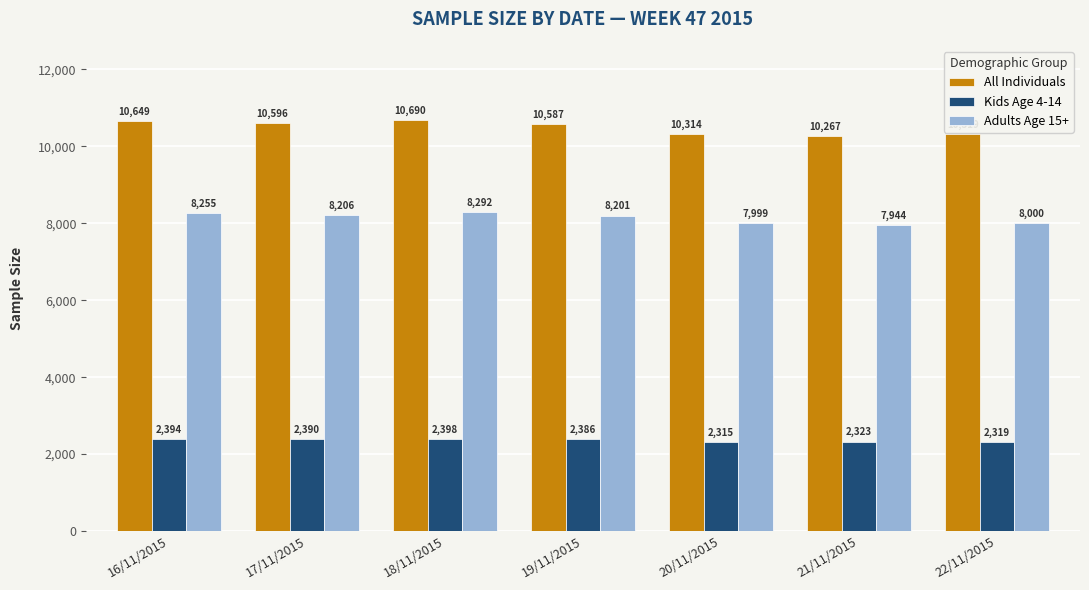

What is the sum of all All Individuals values?

73422